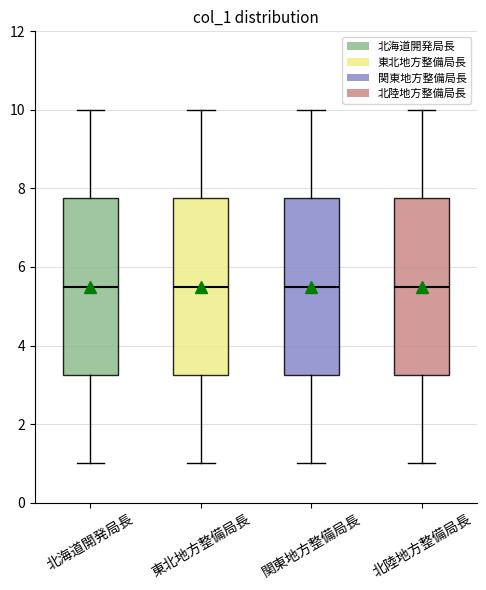

Reading left to right, transcribe this box plot: for each box, give where its median line is, the range the box spans, and where its two whiskers end, as read against the y-axis. The values are not printed on the chart, so give them approximately, as read against the axis.

北海道開発局長: median 5.6, box 3.2 to 7.8, whiskers 1.0 to 10.0
東北地方整備局長: median 5.6, box 3.2 to 7.8, whiskers 1.0 to 10.0
関東地方整備局長: median 5.6, box 3.2 to 7.8, whiskers 1.0 to 10.0
北陸地方整備局長: median 5.6, box 3.2 to 7.8, whiskers 1.0 to 10.0